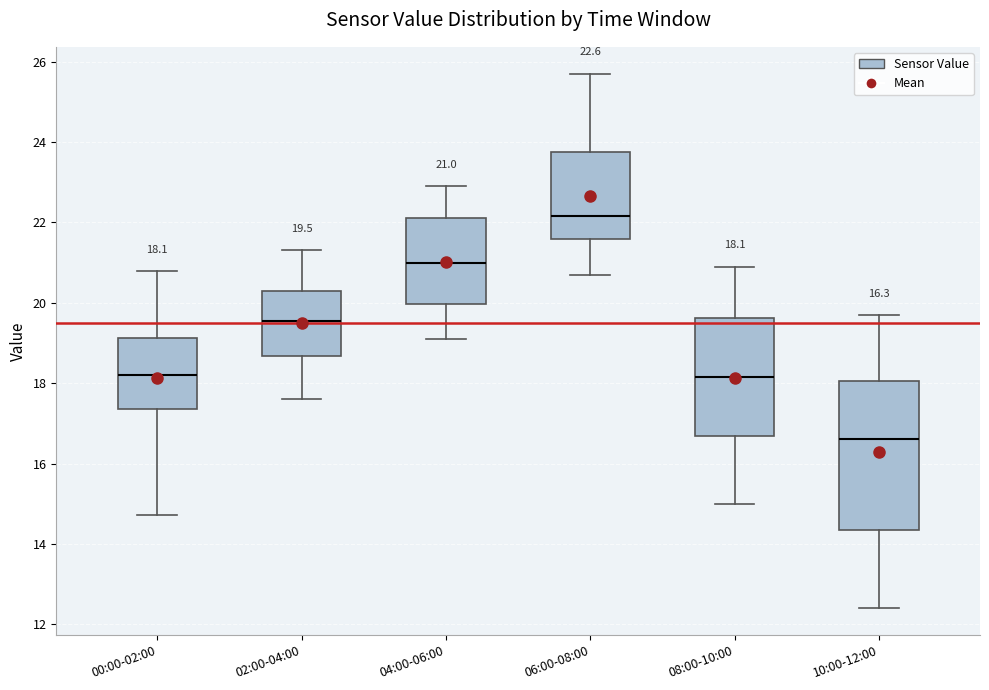

Which box is the tallest, from its lower edge to its upper edge?

10:00-12:00